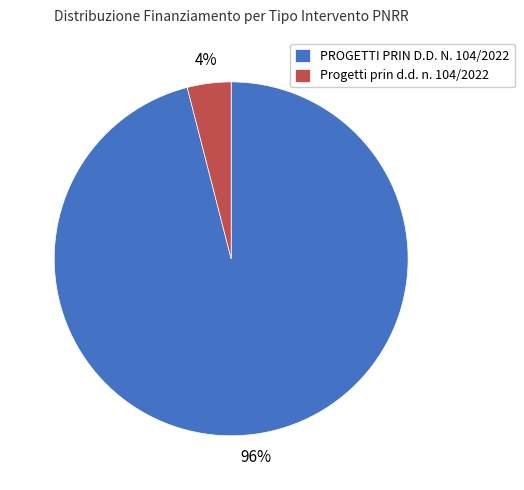

Is there a majority slice in this chart?

Yes